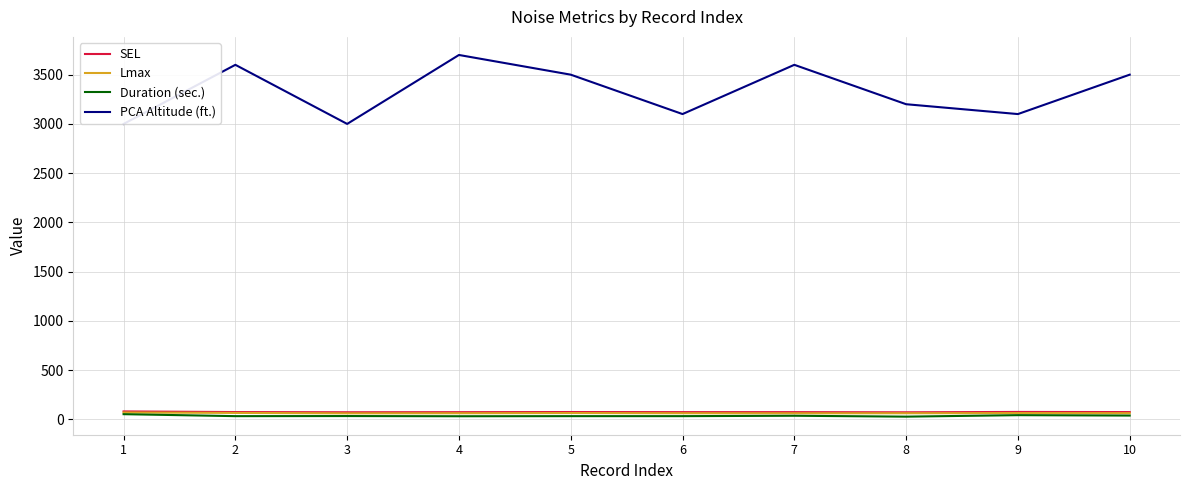

Which series has the largest range (max minus min)?

PCA Altitude (ft.)